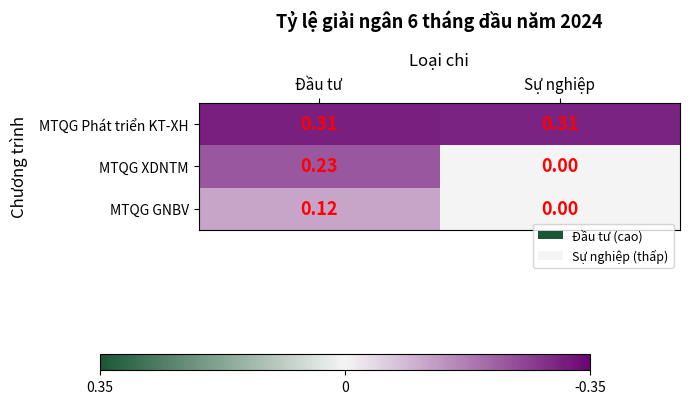

Which series has the largest total across all categories?

MTQG Phát triển KT-XH